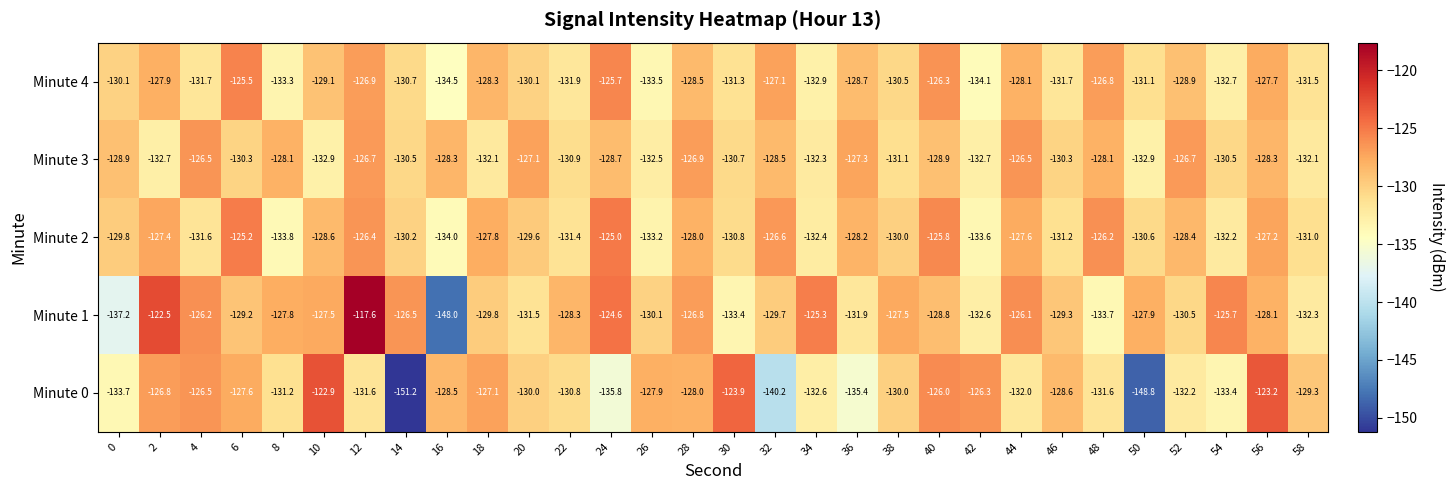

Which series changed the most between 8 and 18?

Minute 2